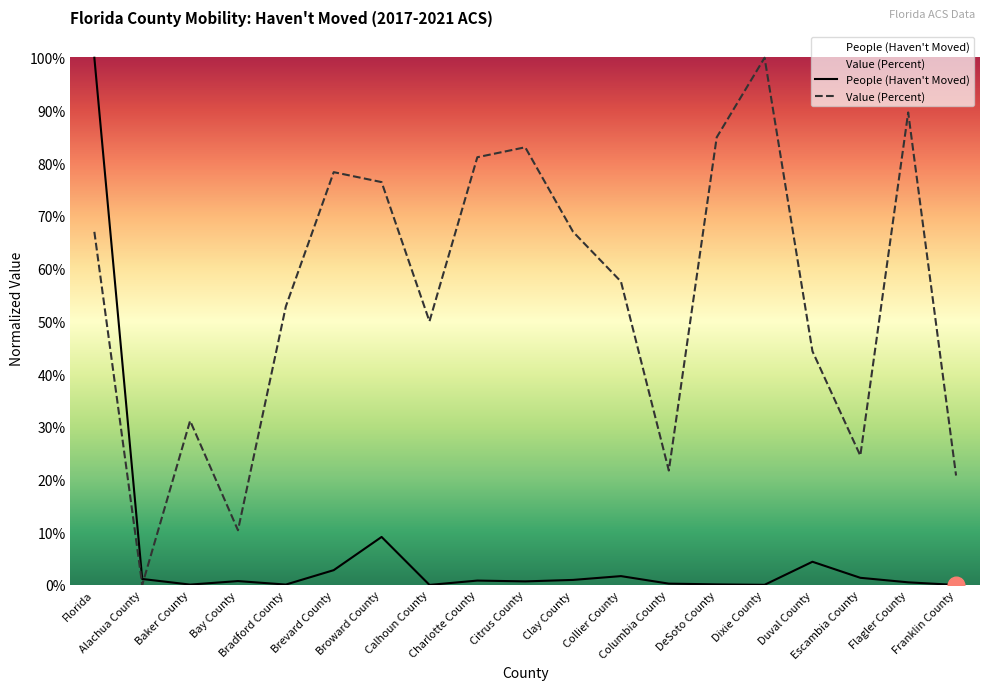

The People (Haven't Moved) series shows 0.0 at DeSoto County. True or false?

False